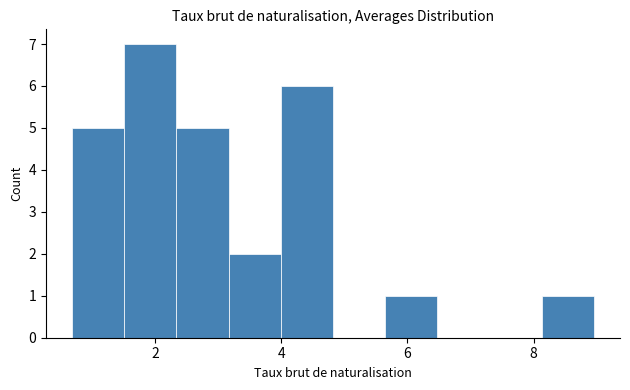

Reading left to right, transcribe this chart: for each bar, give the range it covers on the x-axis and its height. Neither the bar edges nor the heights are printed on the chart, so give them approximately, as read against the axes.

0.6 to 1.6: 5
1.6 to 2.4: 7
2.4 to 3.2: 5
3.2 to 4.0: 2
4.0 to 4.8: 6
4.8 to 5.6: 0
5.6 to 6.4: 1
6.4 to 7.4: 0
7.4 to 8.2: 0
8.2 to 9.0: 1